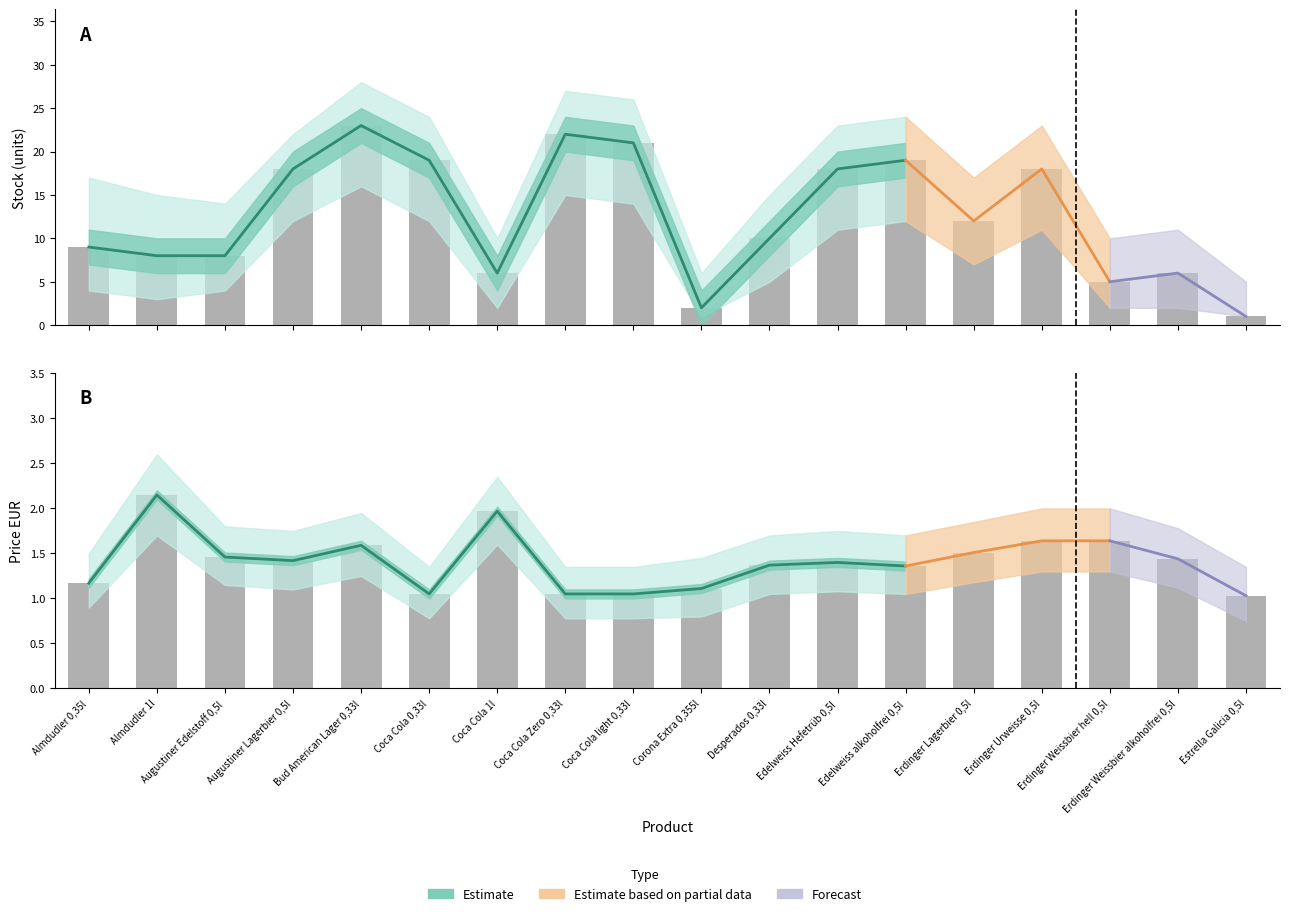

What is the maximum value for Stock Upper?

28.0